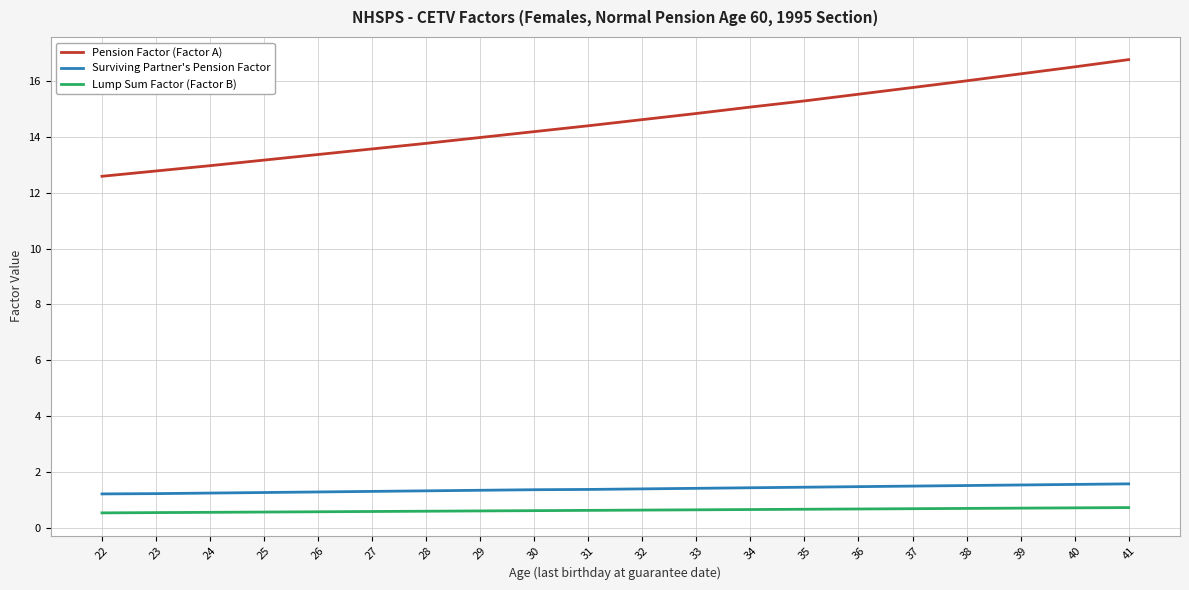

What is the difference between the maximum and minimum values in the Lump Sum Factor (Factor B) series?

0.2